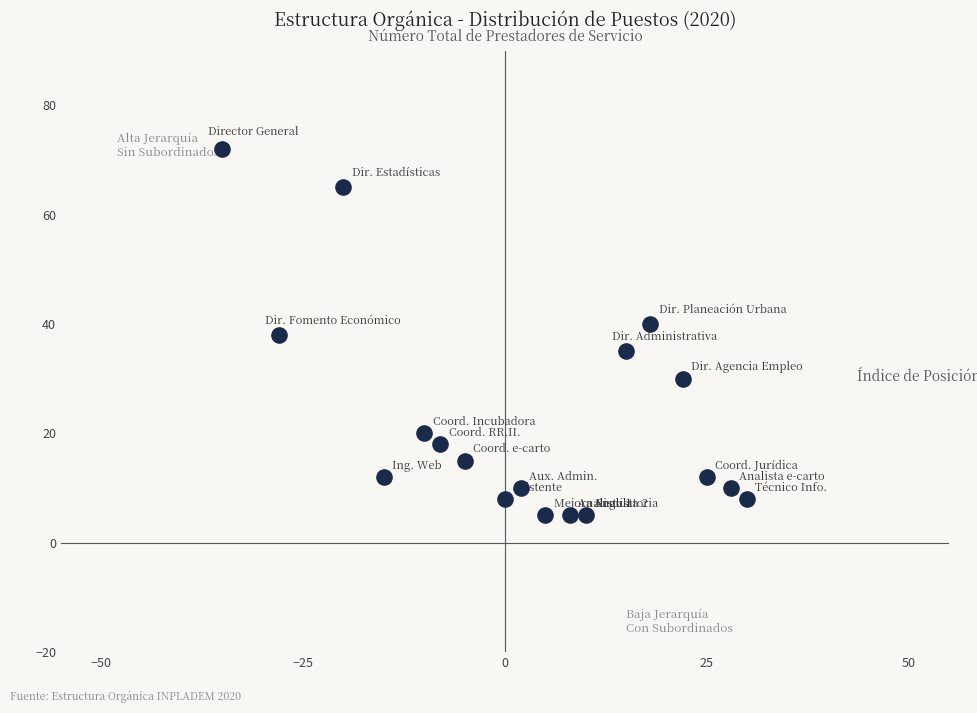

What is the range of X values (max minus min)?

65